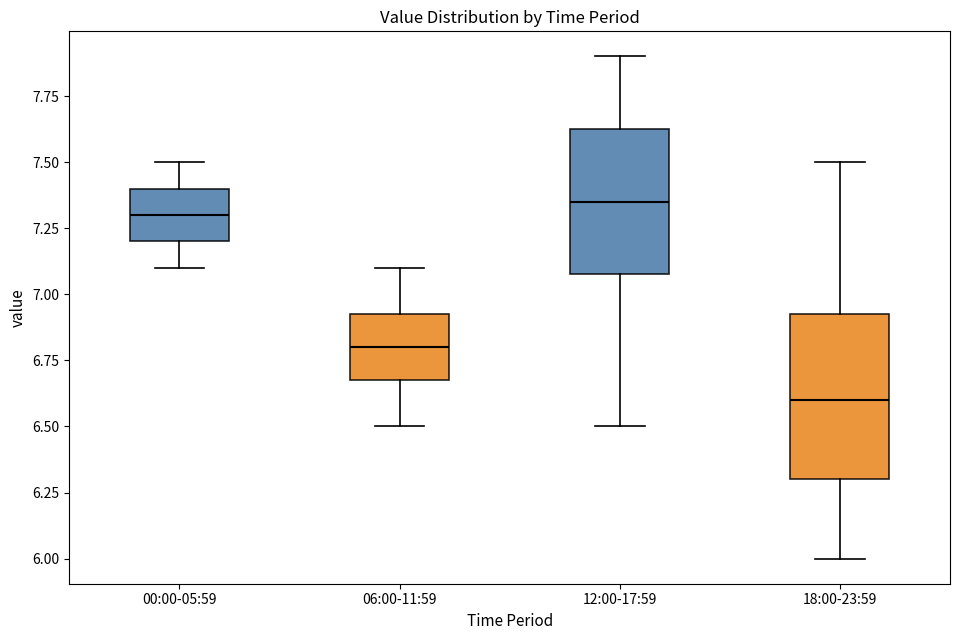

Which box has the lowest median line?

18:00-23:59